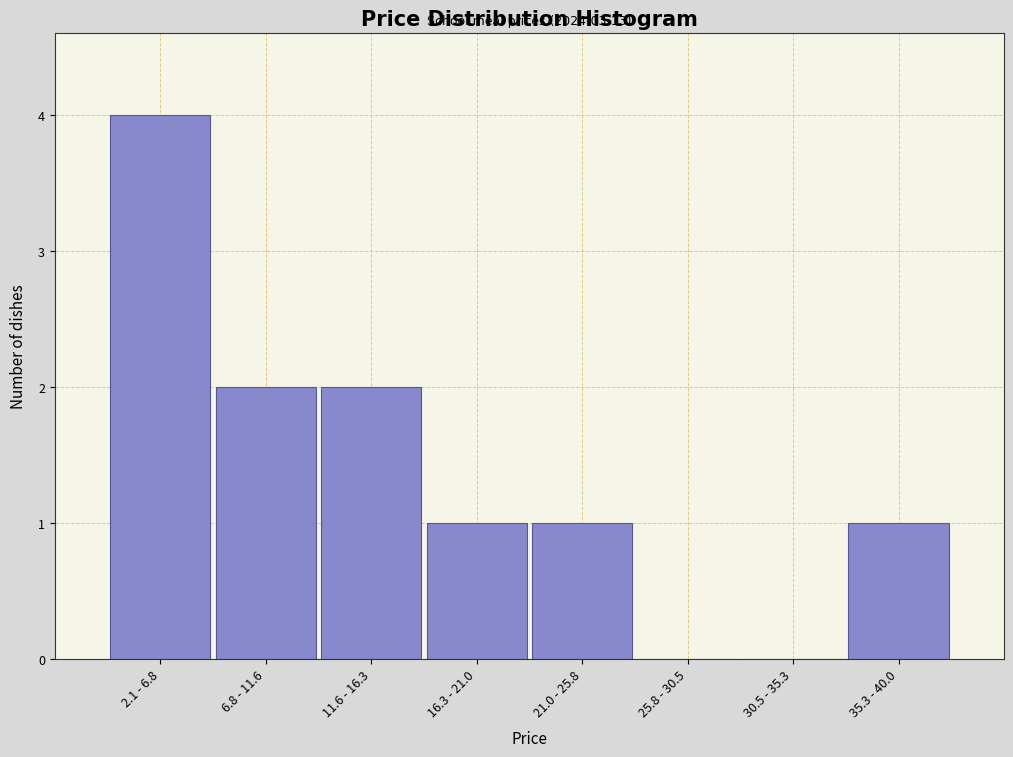

Reading left to right, transcribe all the data shown in this chart.

2.1 - 6.8=4	6.8 - 11.6=2	11.6 - 16.3=2	16.3 - 21.0=1	21.0 - 25.8=1	25.8 - 30.5=0	30.5 - 35.3=0	35.3 - 40.0=1